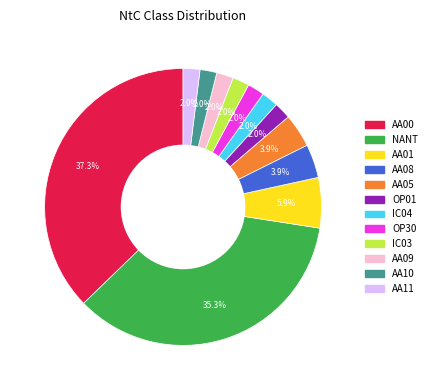

Does any single category account for the majority?

No